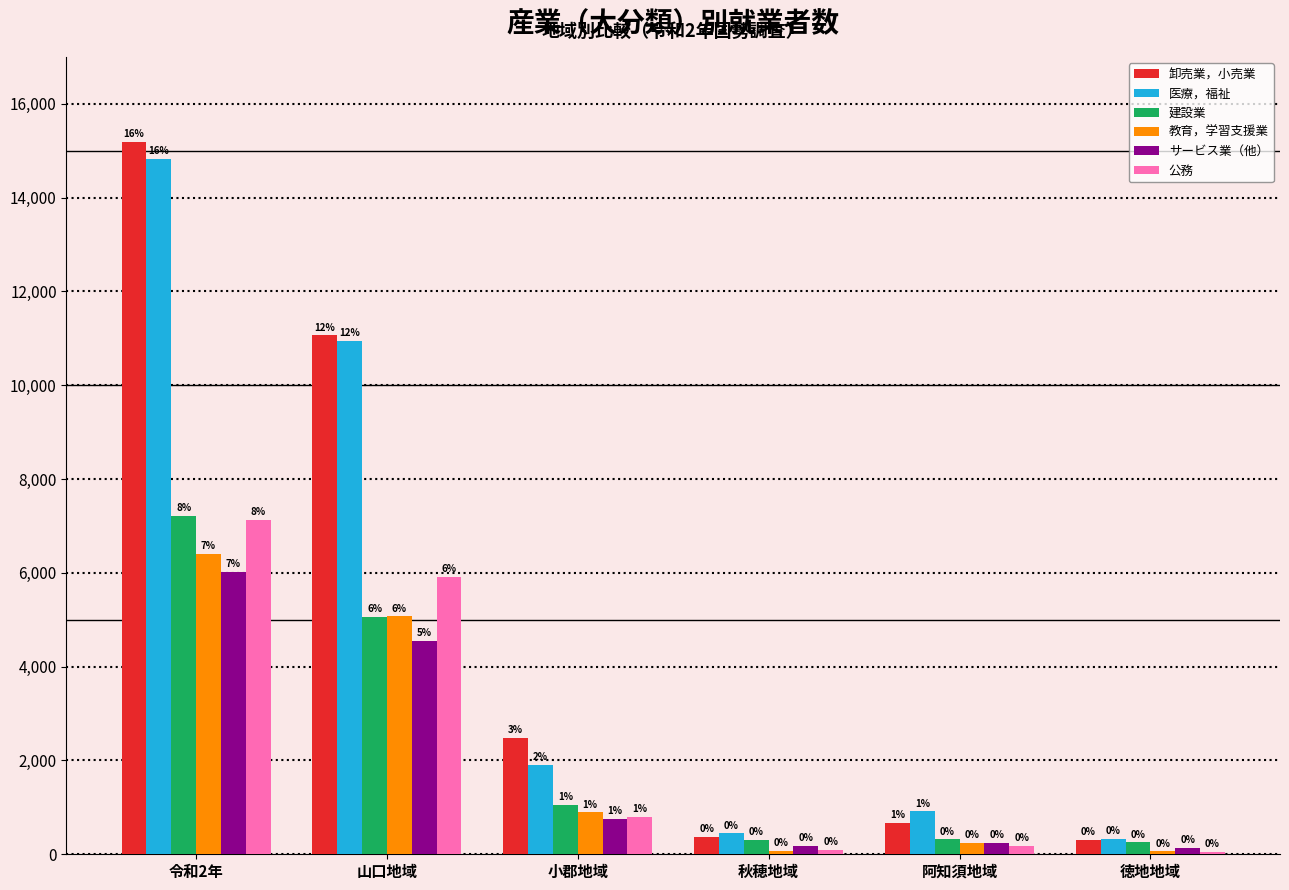

The value of 医療，福祉 at 令和2年 is 10064. True or false?

False